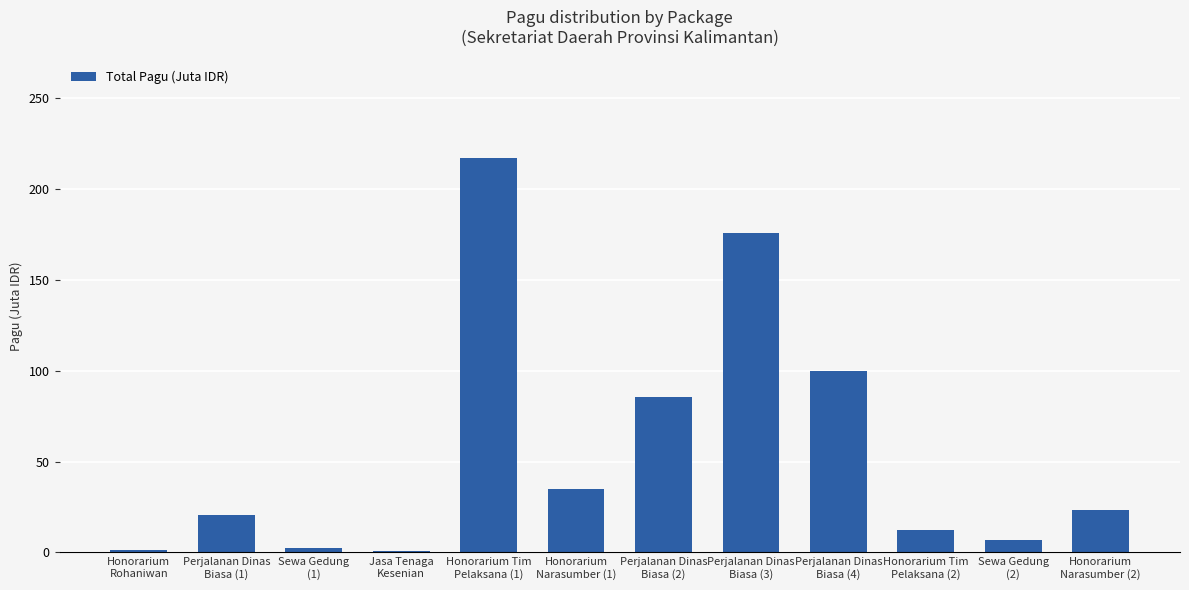

What is the maximum value shown in the chart?

217.2